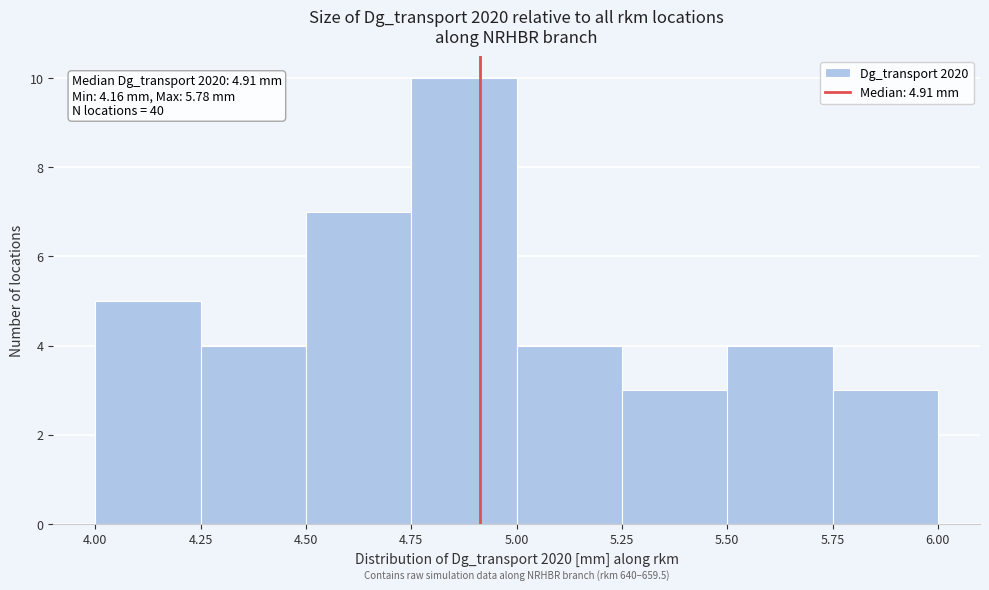

Which range on the x-axis has the tallest bar?

4.75 to 5.00